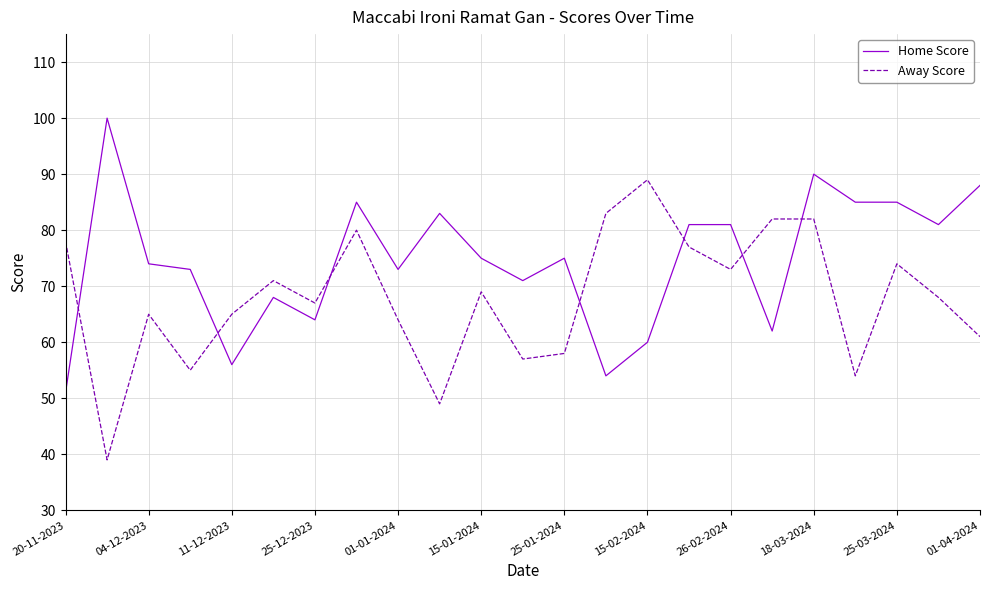

What are all the series names shown in the legend?

Home Score, Away Score